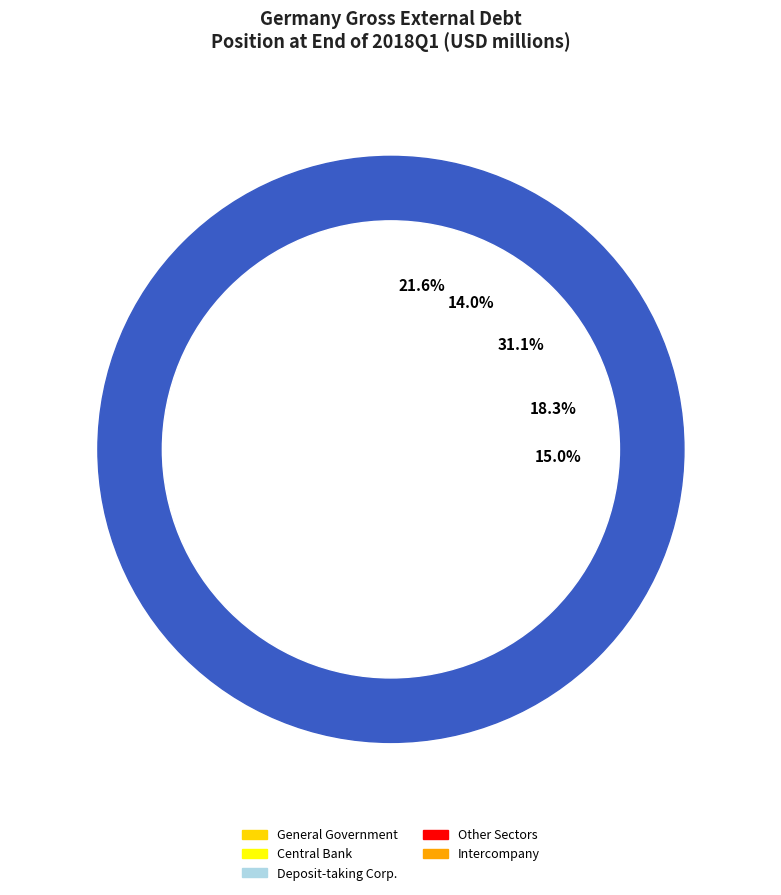

To the nearest percent, what is the combined percentage of Intercompany Lending and Central Bank?

29%